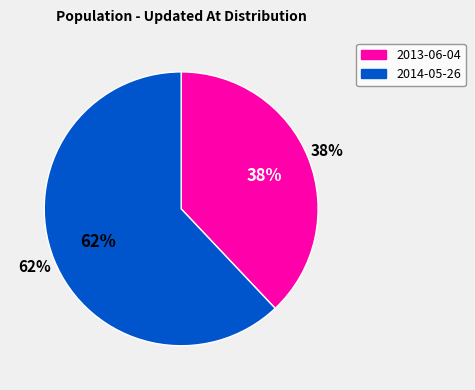

To the nearest percent, what is the combined percentage of 2014-05-26 20:18:09 UTC and 2013-06-04 15:41:57 UTC?

100%